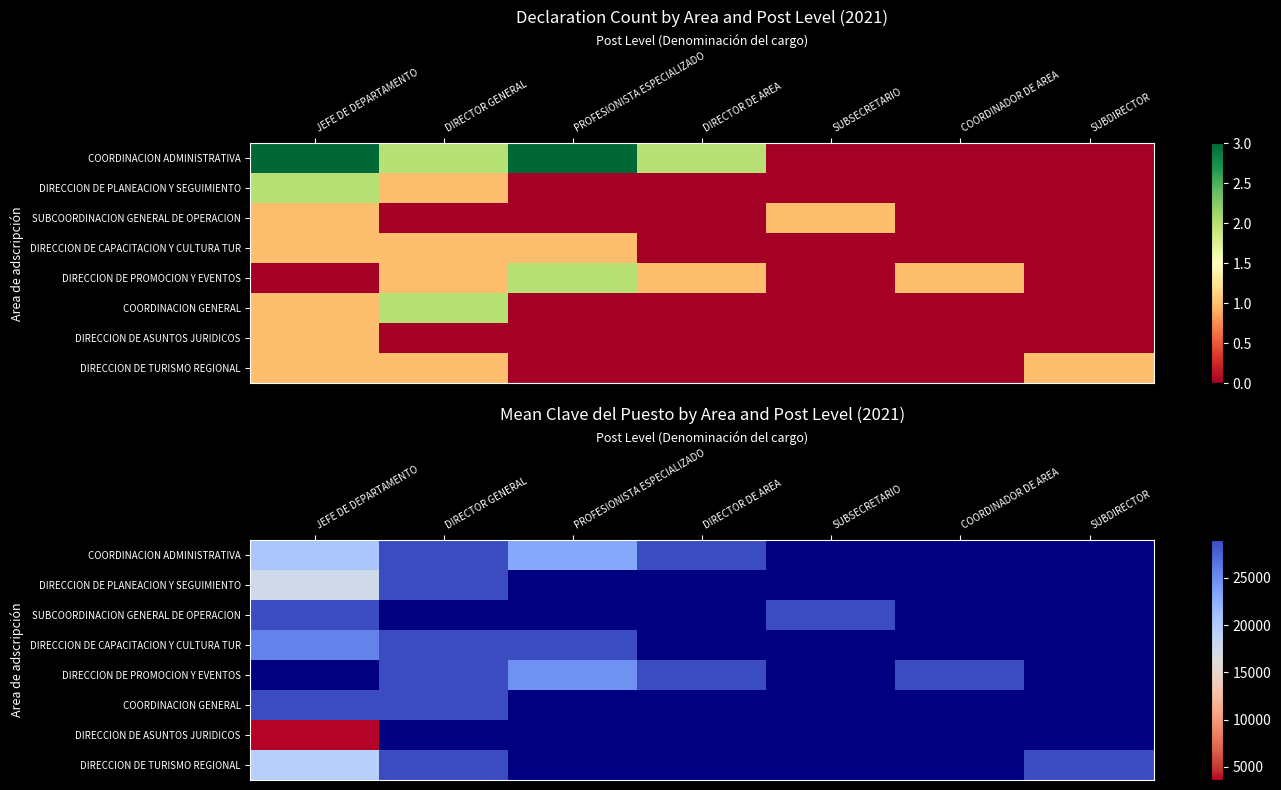

Is the value of COORDINACION GENERAL at JEFE DE DEPARTAMENTO greater than the value of SUBCOORDINACION GENERAL DE OPERACION at COORDINADOR DE AREA?

No